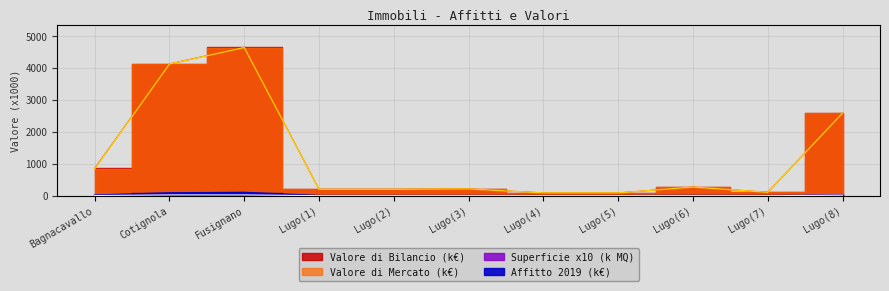

Is the value of Valore di Mercato at Lugo(6) greater than the value of Affitto Anno 2019 at Lugo(7)?

Yes